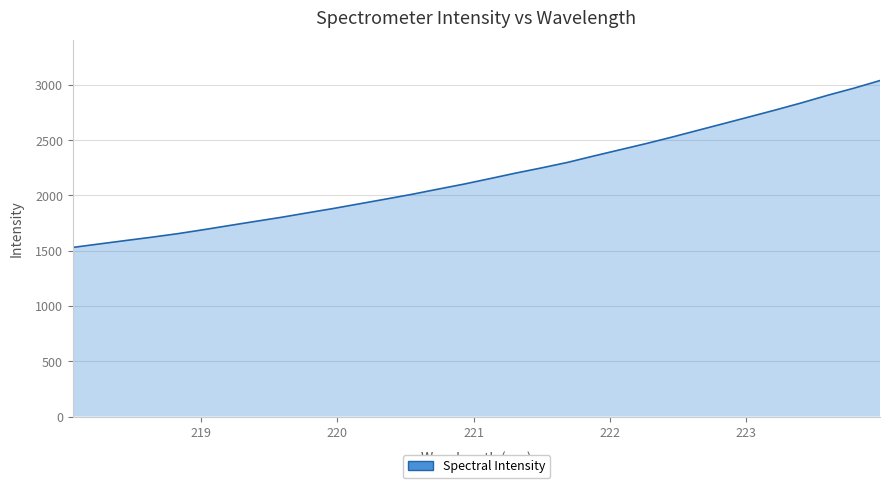

What is the maximum value shown in the chart?

3039.5